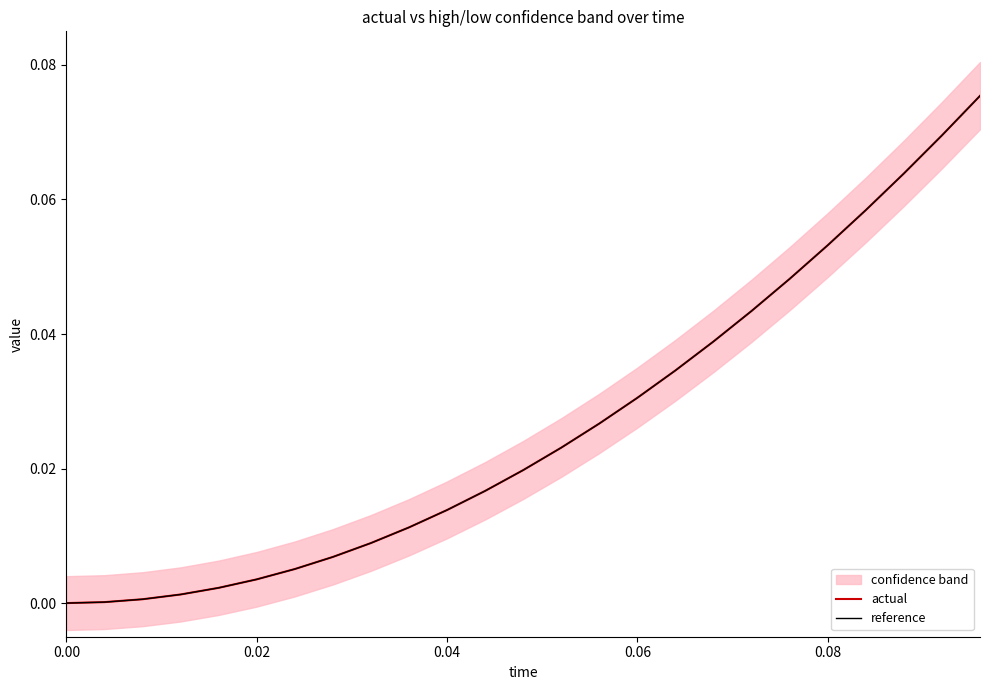

True or false: actual and reference intersect in this chart.

True